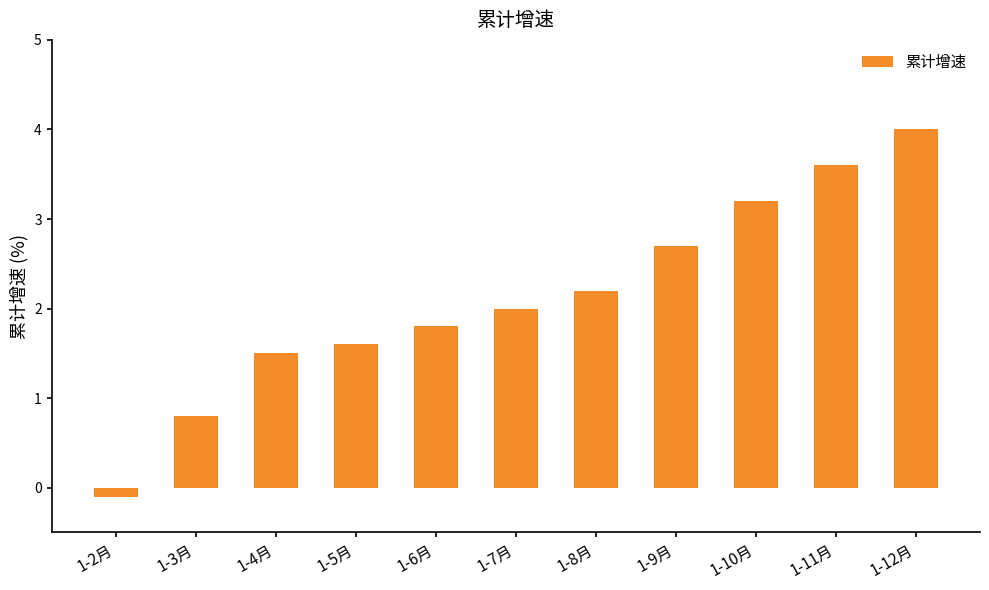

Reading left to right, list all the values displayed in this chart.

1-2月=-0.1	1-3月=0.8	1-4月=1.5	1-5月=1.6	1-6月=1.8	1-7月=2.0	1-8月=2.2	1-9月=2.7	1-10月=3.2	1-11月=3.6	1-12月=4.0